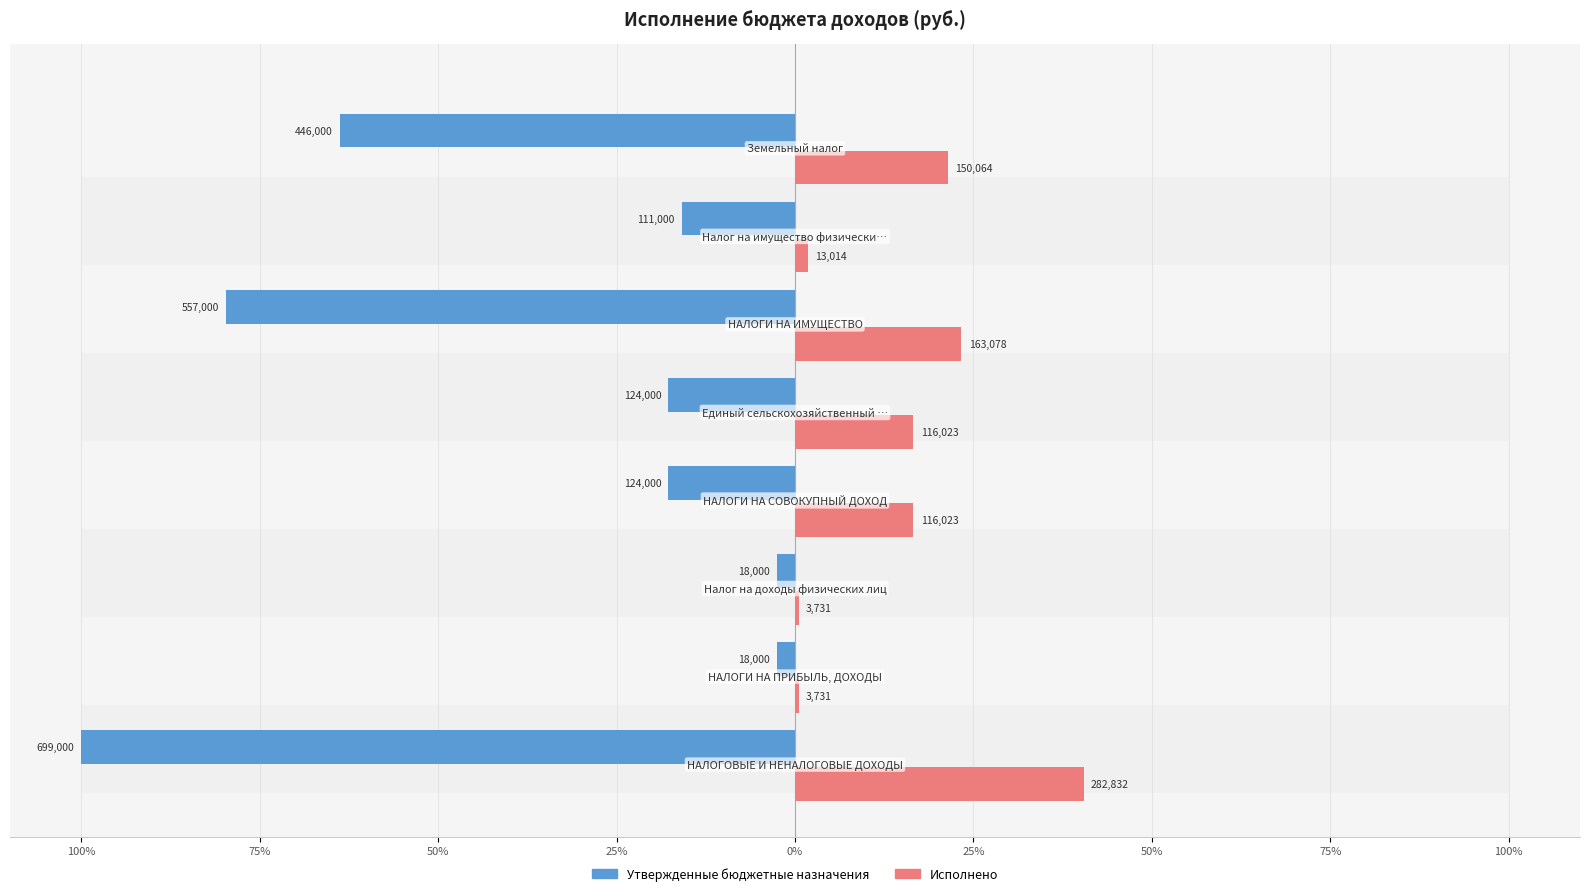

The Утвержденные бюджетные назначения series shows -25.4 at 25%. True or false?

False